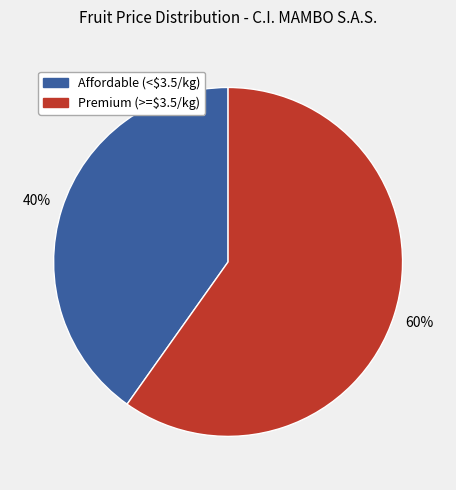

To the nearest percent, what is the average slice percentage?

50%